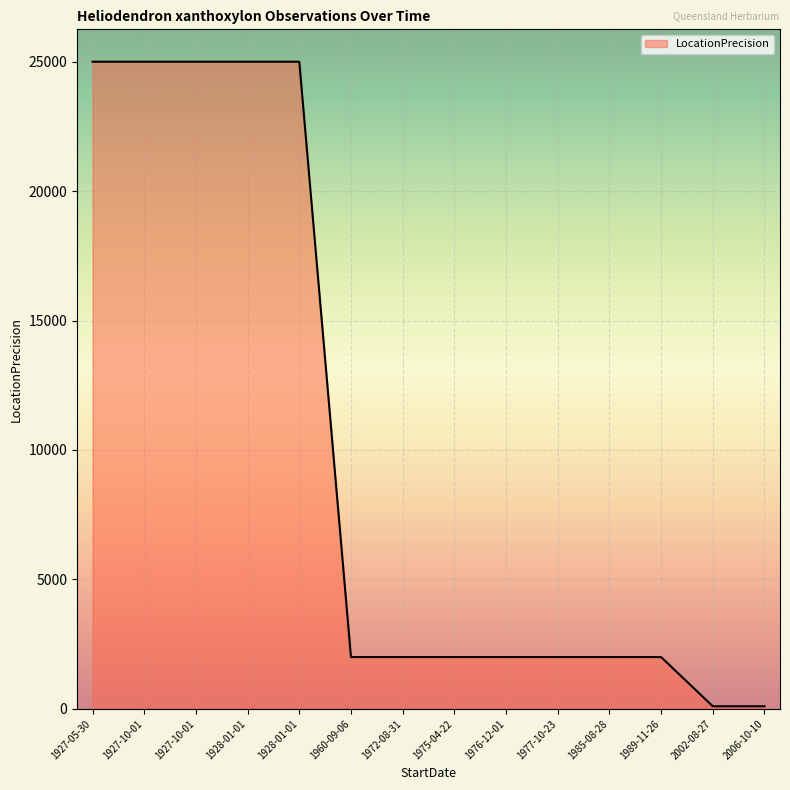

List the labels in order of value, smallest first.

2002-08-27, 2006-10-10, 1960-09-06, 1989-11-26, 1977-10-23, 1985-08-28, 1975-04-22, 1972-08-31, 1976-12-01, 1928-01-01, 1927-10-01, 1927-10-01, 1927-05-30, 1928-01-01